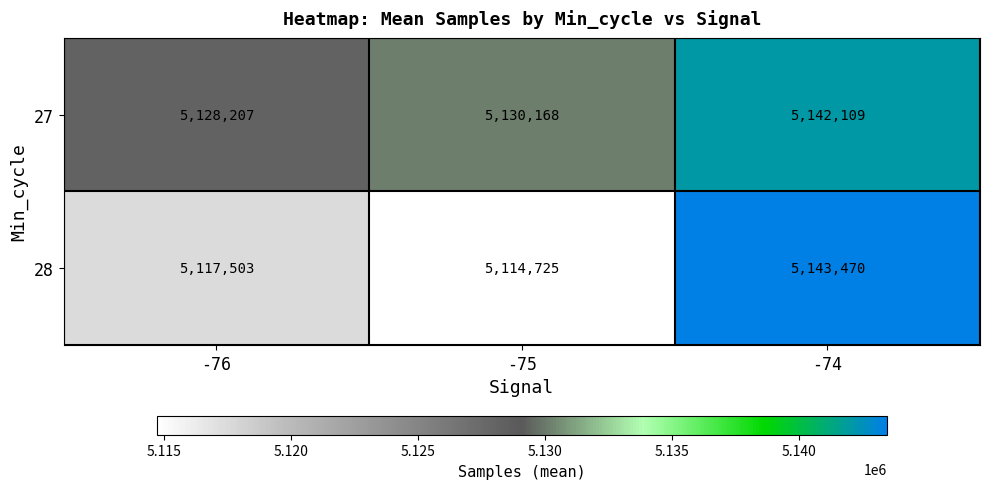

What value does the 27 series have at -76?

5128207